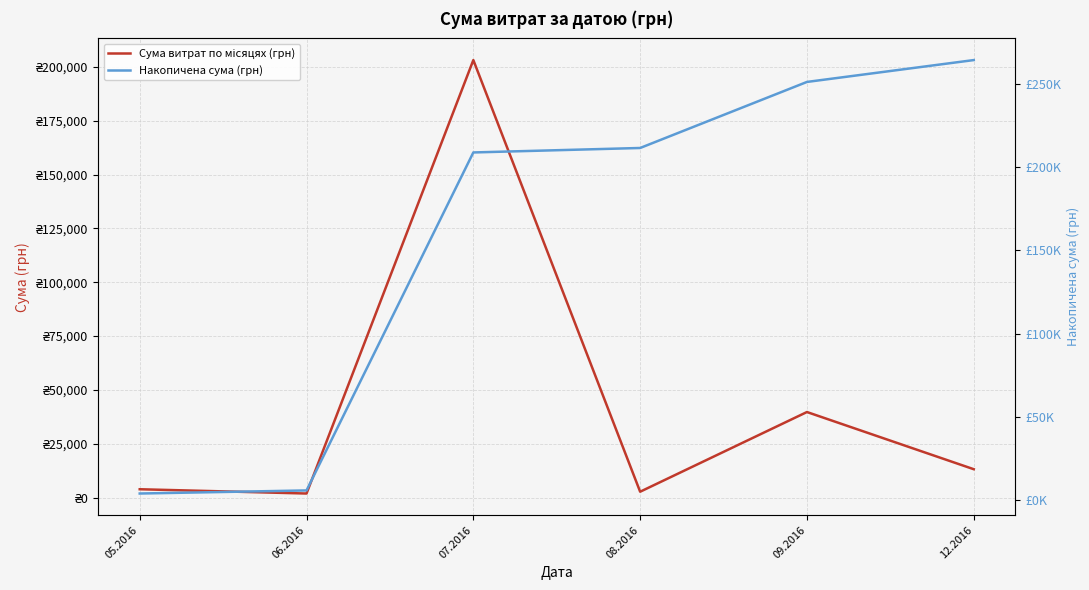

What is the average value of the Сума витрат по місяцях (грн) series?

44080.3